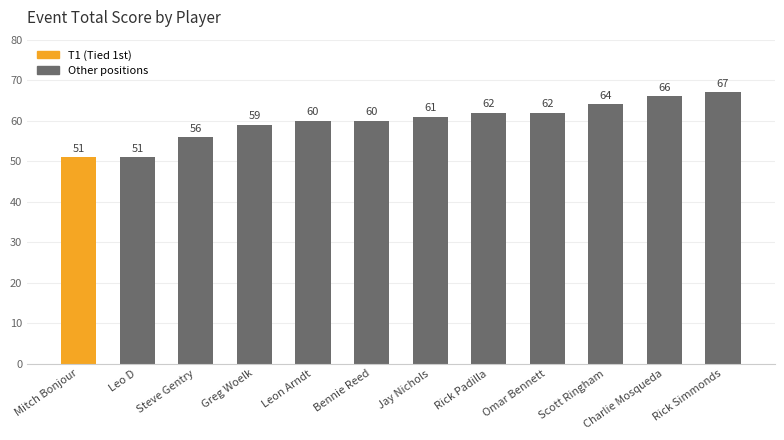

What is the maximum value shown in the chart?

67